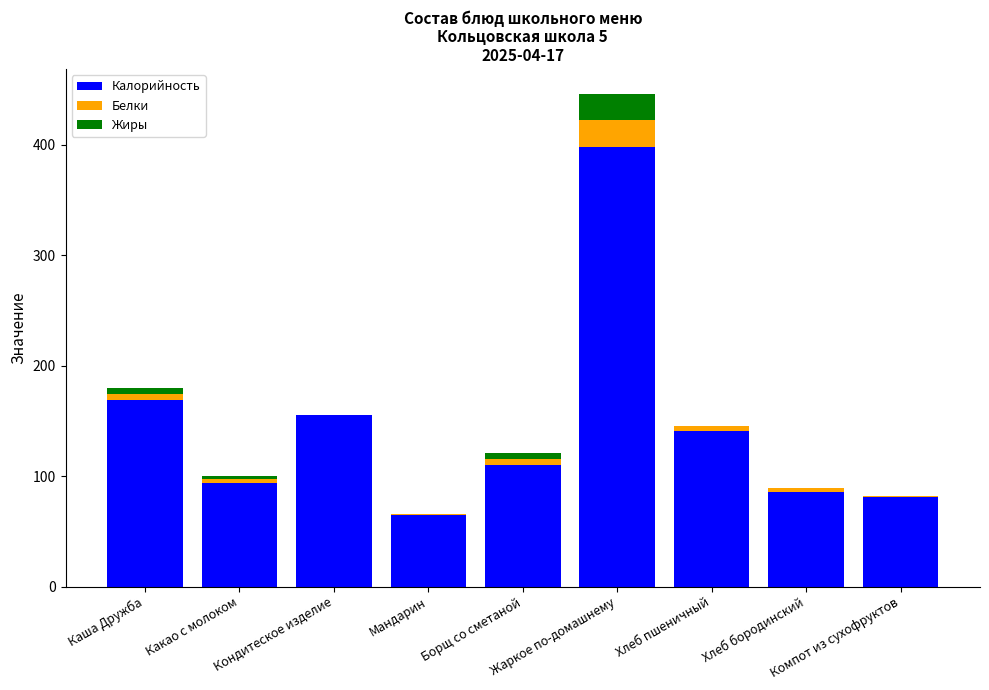

Are the bars horizontal?

No